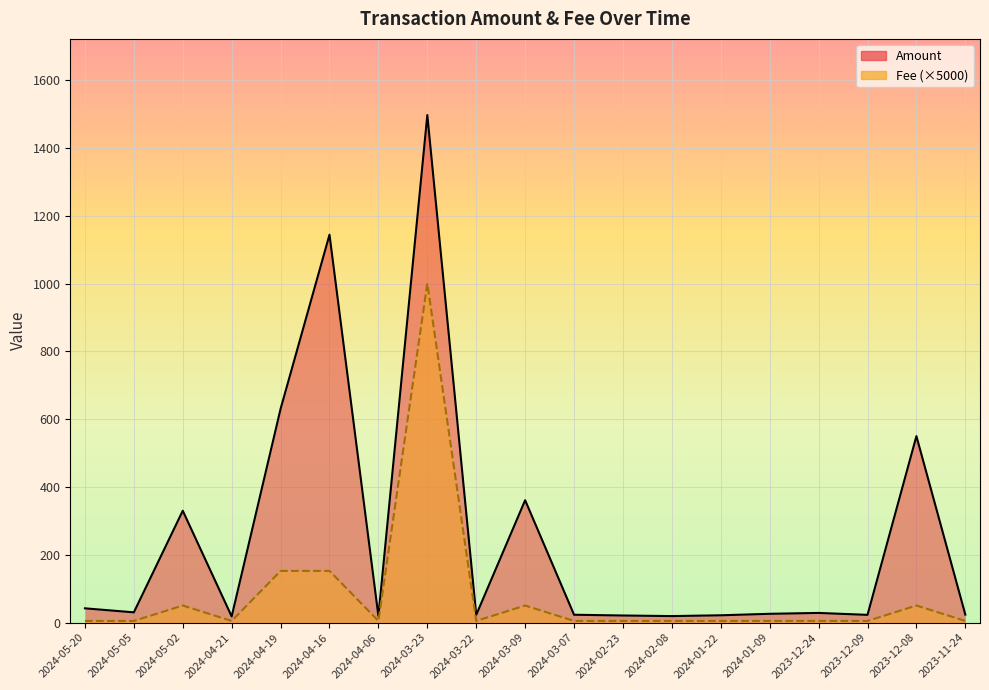

Reading right to left, list all the values displayed in this chart.

Amount: 23.7	550.0	22.9	28.6	26.0	21.6	19.3	21.0	23.3	361.0	22.9	1496.8	19.6	1144.0	630.5	18.3	330.0	30.3	42.2
Fee: 5.0	50.5	5.0	5.0	5.0	5.0	5.0	5.0	5.0	50.5	5.0	1000.0	5.0	152.5	152.5	5.0	50.5	5.0	5.0